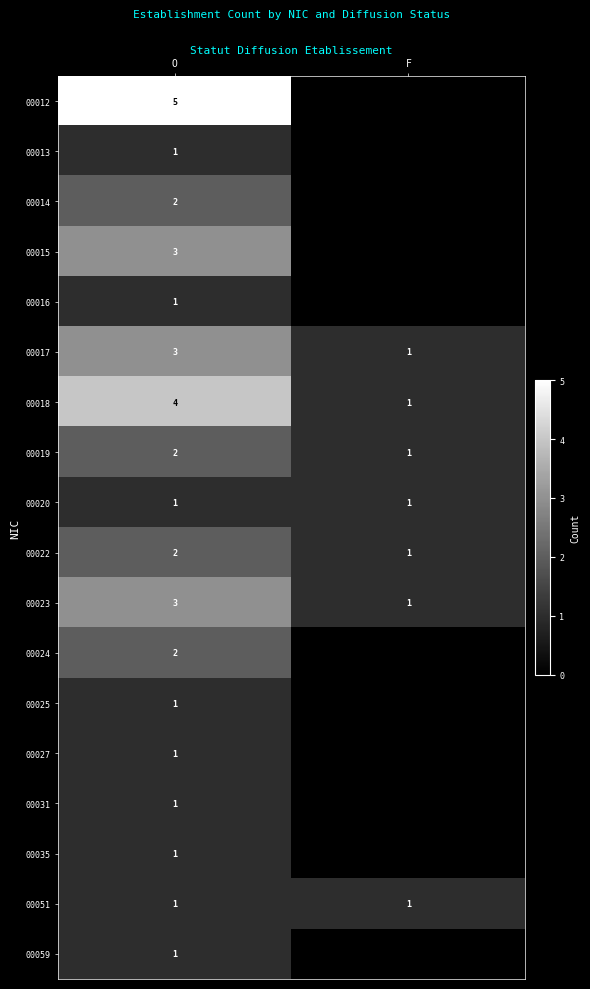

The value of 00031 at O is 1. True or false?

True